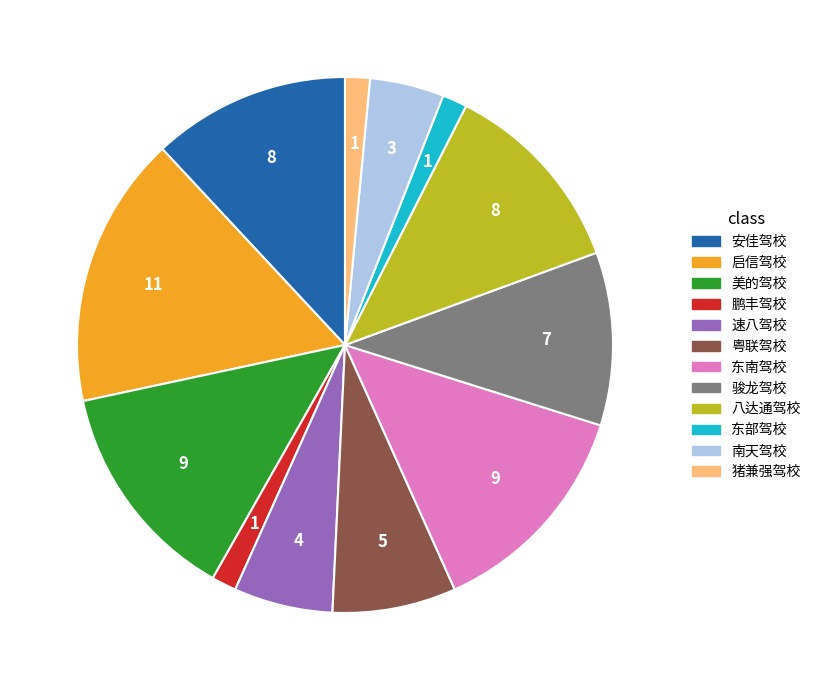

Which slice is the largest?

启信驾校